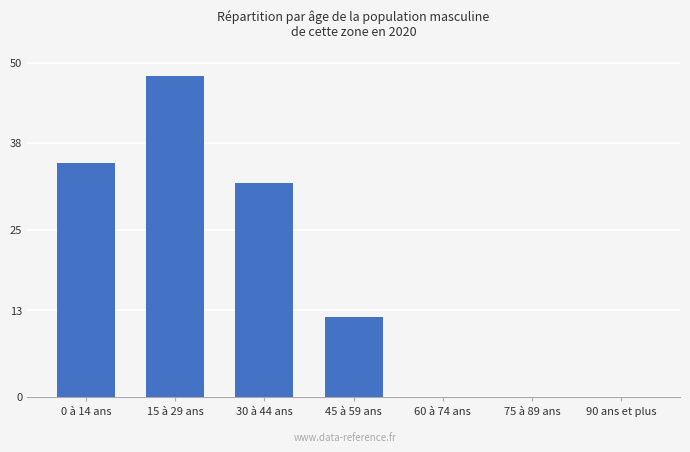

Reading left to right, list all the values displayed in this chart.

35	48	32	12	0	0	0